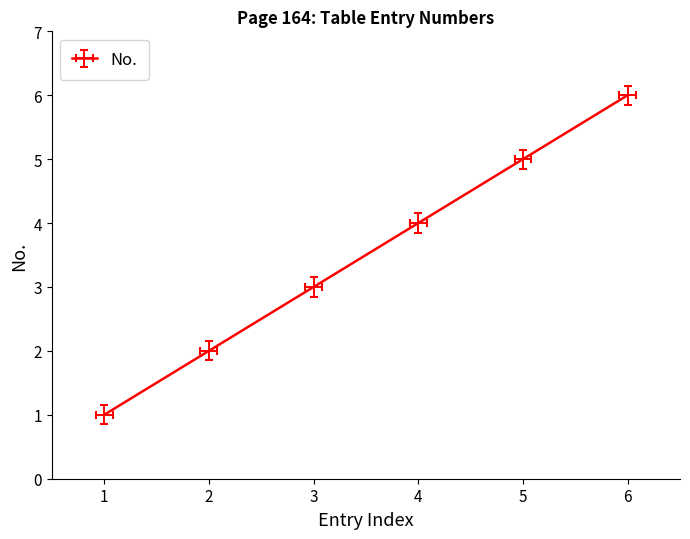

What is the ratio of the value at 4 to the value at 3?

1.3